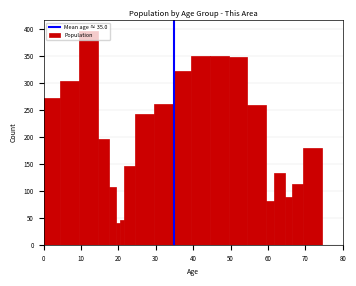

Around what value on the x-axis is the tallest bar? Give the approximate position of its centre, as read against the axis.

12